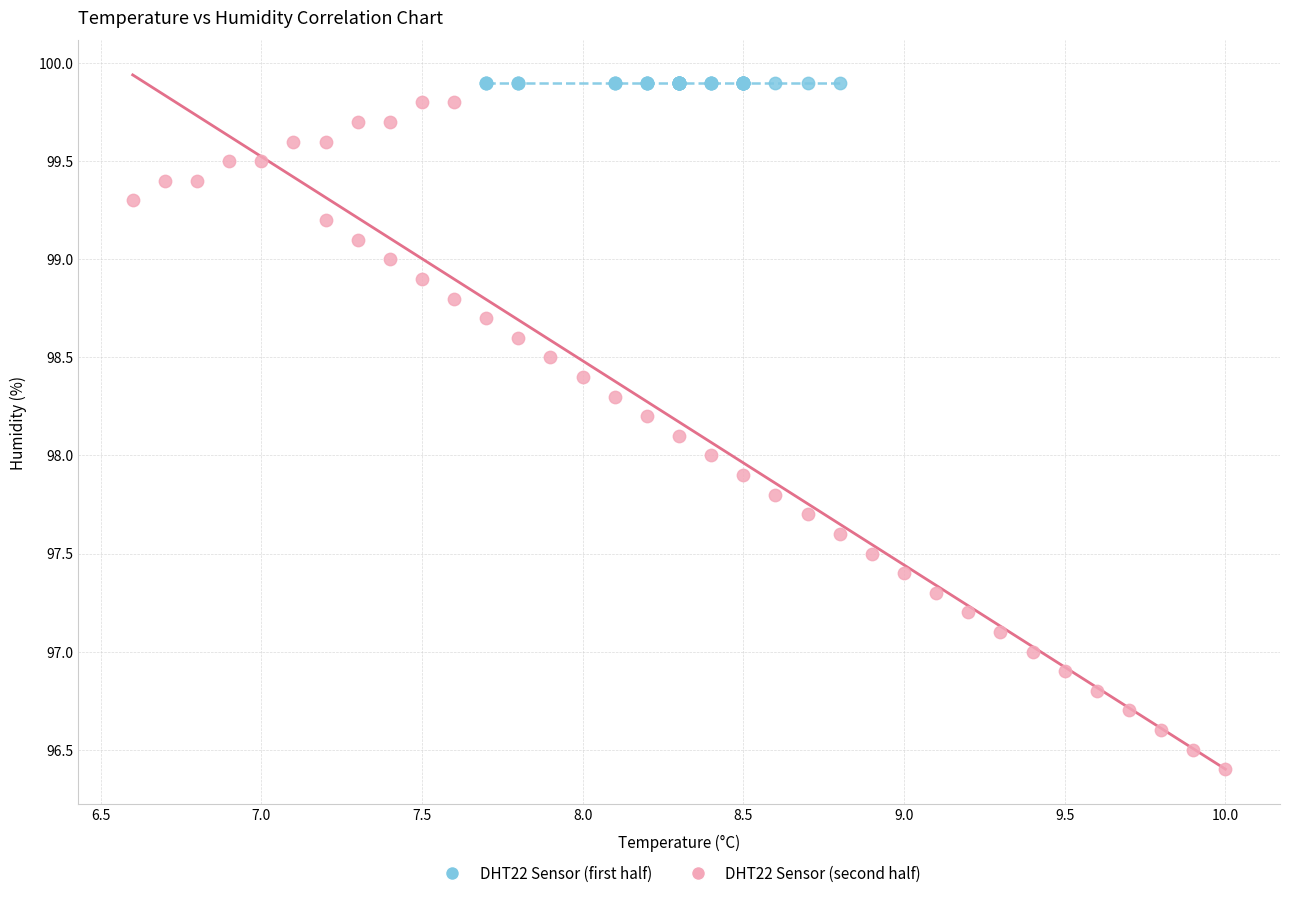

Which series reaches the minimum Y coordinate?

DHT22 Sensor (second half)